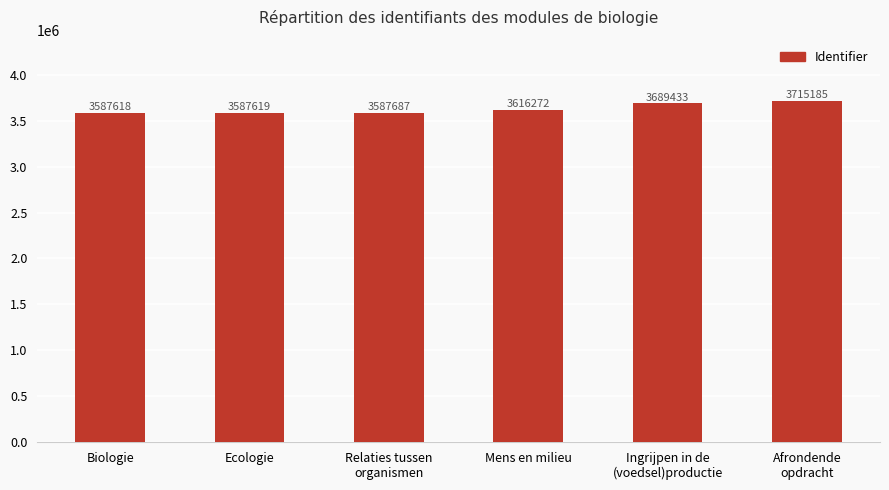

True or false: the data shows 3689433 at Ingrijpen in de
(voedsel)productie.

True